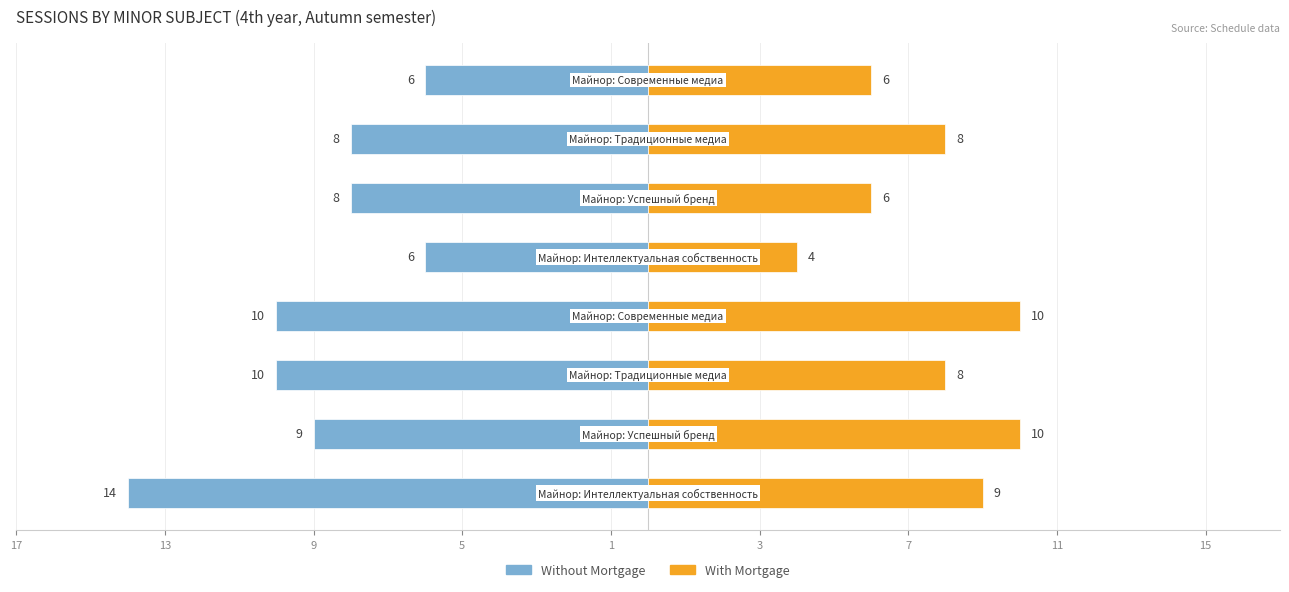

Is the value of Without Mortgage at 13 greater than the value of With Mortgage at 3?

No